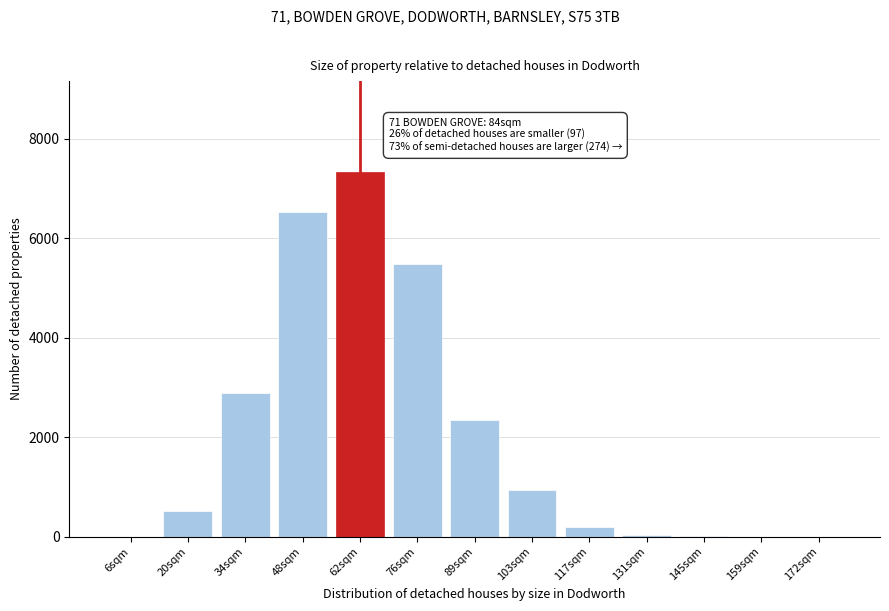

Is it true that the value at 159sqm is -5055?

False